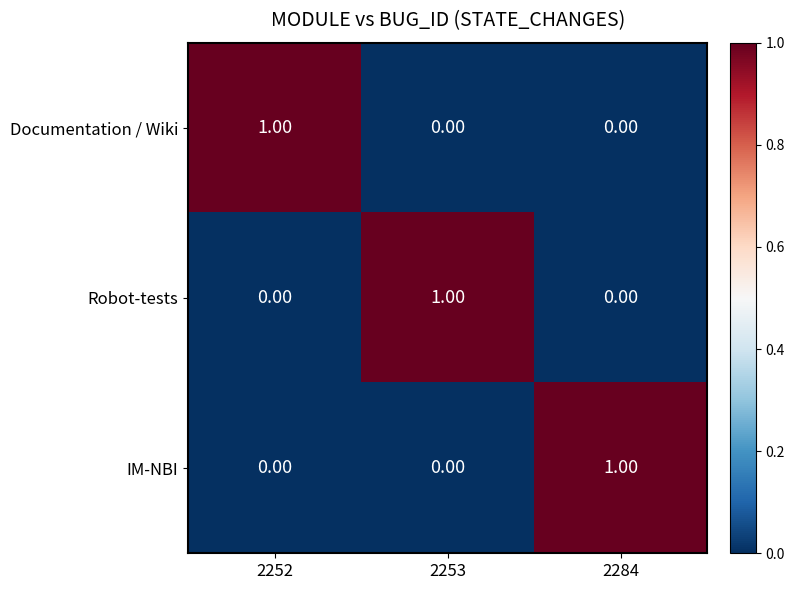

At how many categories does at least one series exceed 0?

3